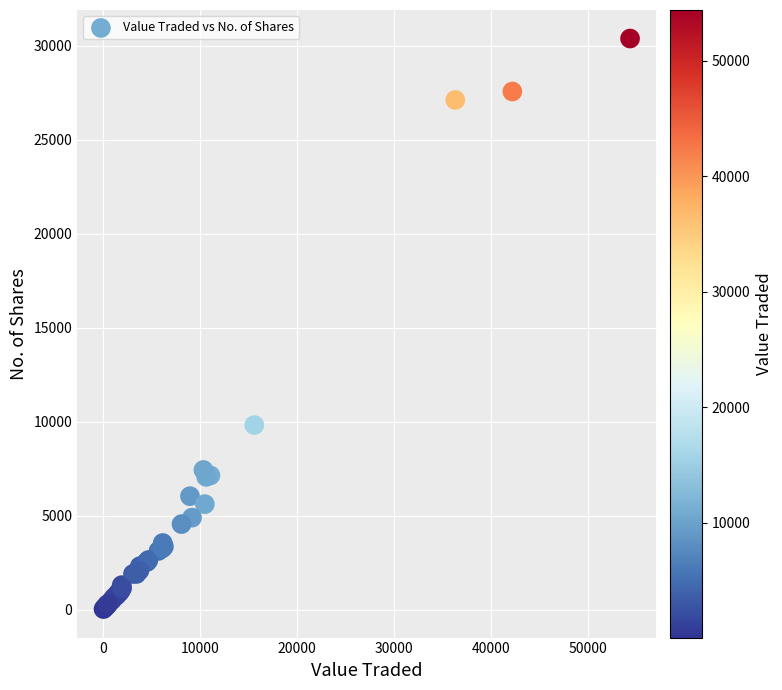

What Y value in the scatter plot is closest to 15210?

9823